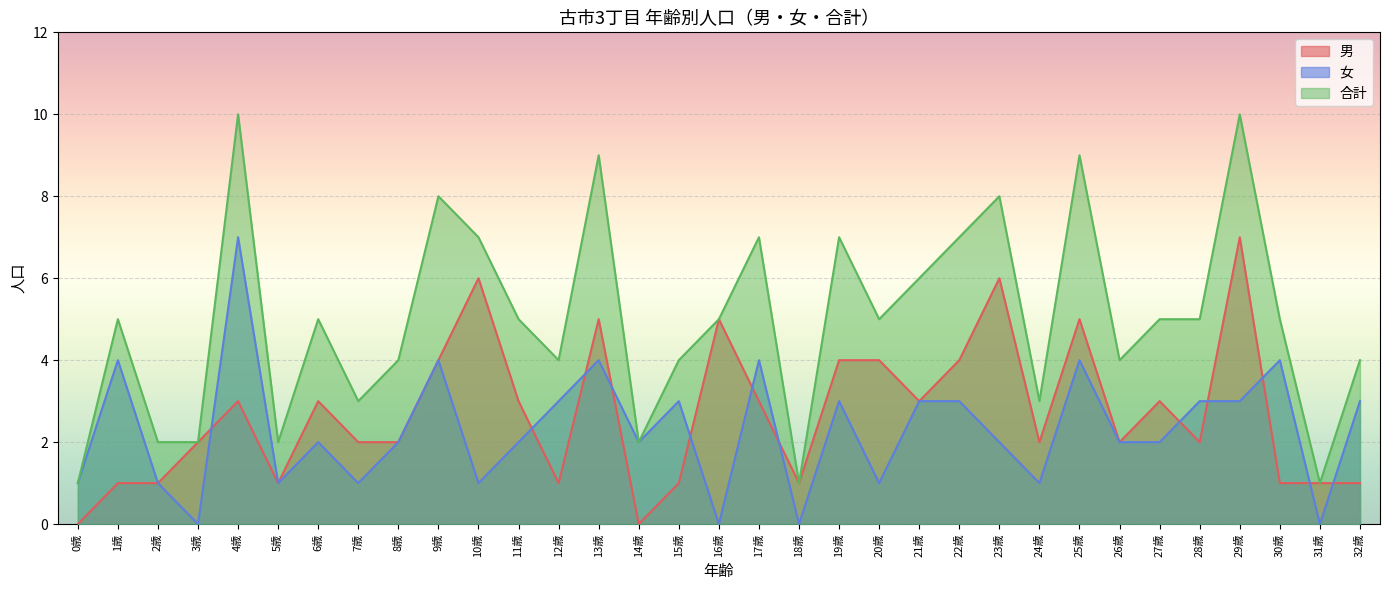

What is the spread (max minus min) of values at 0歳?

1